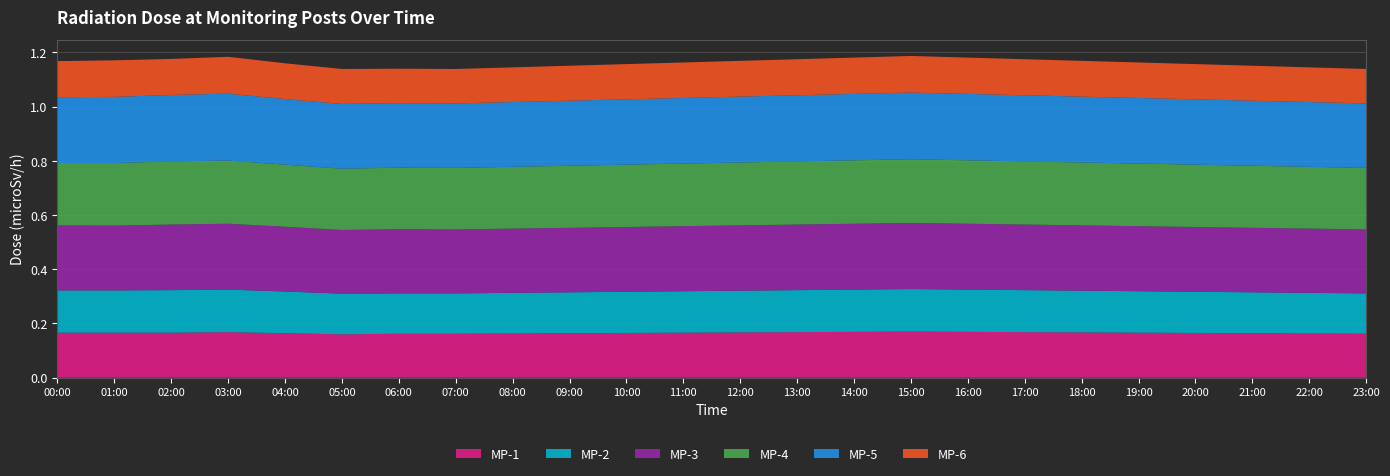

Reading left to right, list all the values displayed in this chart.

MP-1: 0.2	0.2	0.2	0.2	0.2	0.2	0.2	0.2	0.2	0.2	0.2	0.2	0.2	0.2	0.2	0.2	0.2	0.2	0.2	0.2	0.2	0.2	0.2	0.2
MP-2: 0.2	0.2	0.2	0.2	0.2	0.1	0.1	0.1	0.1	0.2	0.2	0.2	0.2	0.2	0.2	0.2	0.2	0.2	0.2	0.2	0.2	0.2	0.1	0.1
MP-3: 0.2	0.2	0.2	0.2	0.2	0.2	0.2	0.2	0.2	0.2	0.2	0.2	0.2	0.2	0.2	0.2	0.2	0.2	0.2	0.2	0.2	0.2	0.2	0.2
MP-4: 0.2	0.2	0.2	0.2	0.2	0.2	0.2	0.2	0.2	0.2	0.2	0.2	0.2	0.2	0.2	0.2	0.2	0.2	0.2	0.2	0.2	0.2	0.2	0.2
MP-5: 0.2	0.2	0.2	0.2	0.2	0.2	0.2	0.2	0.2	0.2	0.2	0.2	0.2	0.2	0.2	0.2	0.2	0.2	0.2	0.2	0.2	0.2	0.2	0.2
MP-6: 0.1	0.1	0.1	0.1	0.1	0.1	0.1	0.1	0.1	0.1	0.1	0.1	0.1	0.1	0.1	0.1	0.1	0.1	0.1	0.1	0.1	0.1	0.1	0.1